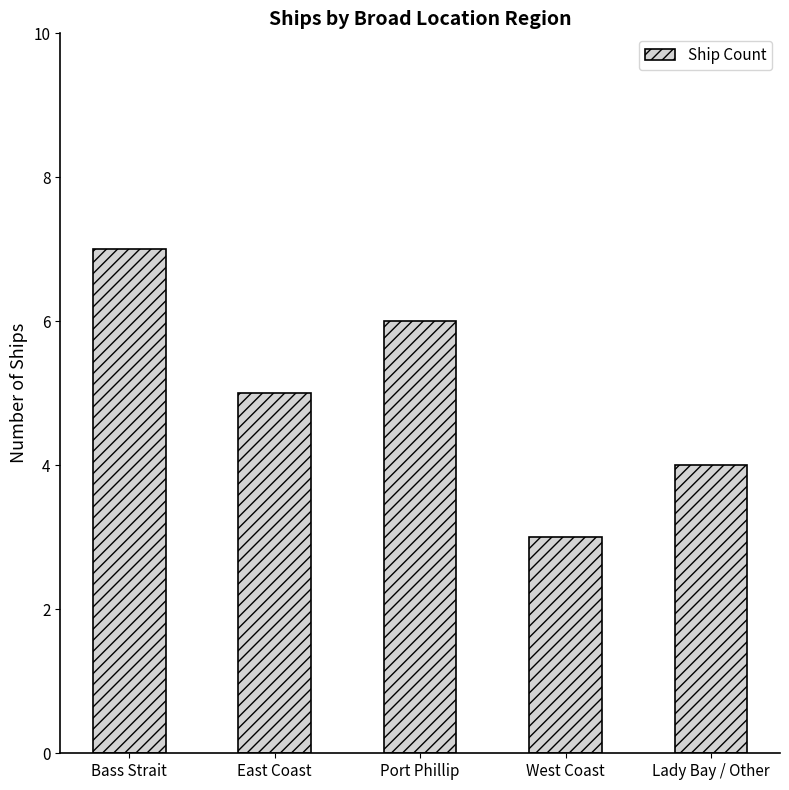

Count the values in the range 4 to 6.

3